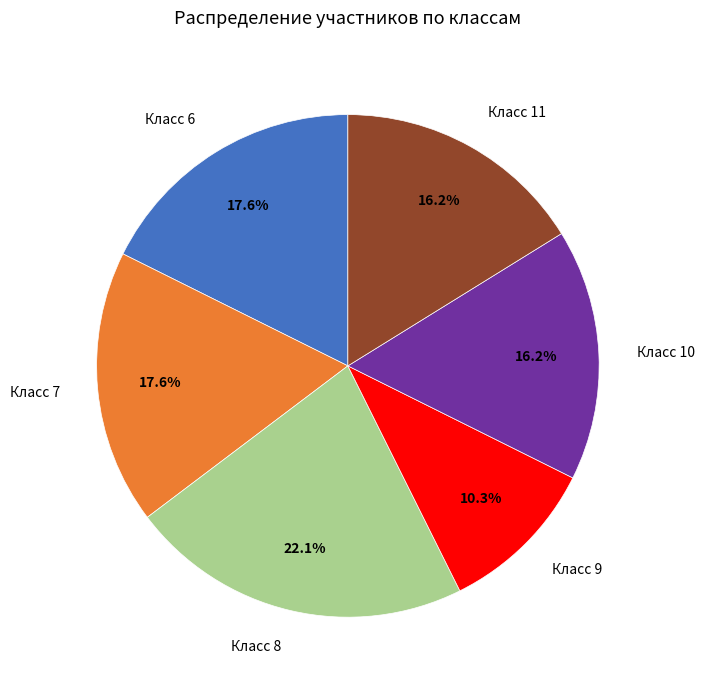

Which slice is the smallest?

Класс 9